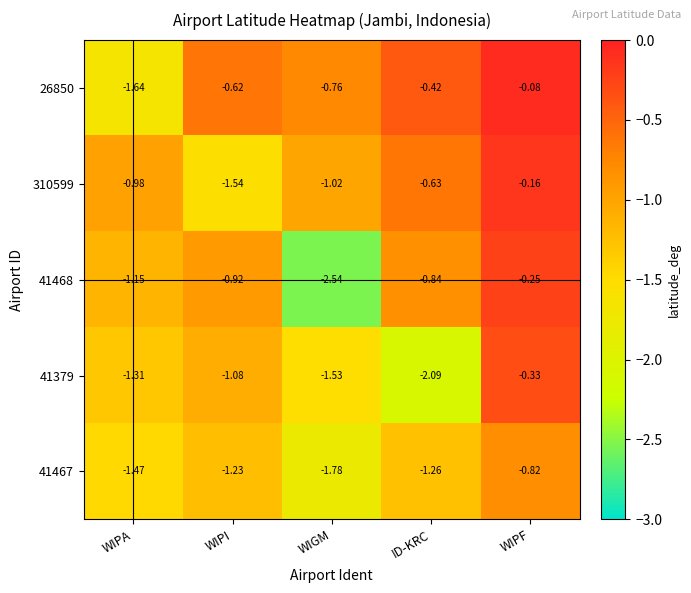

Is the value of 26850 at WIPI greater than the value of 41467 at WIPI?

Yes